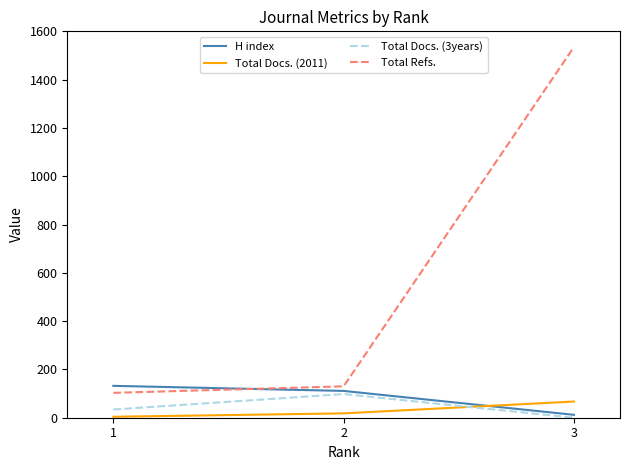

What is the spread (max minus min) of values at 3?

1535